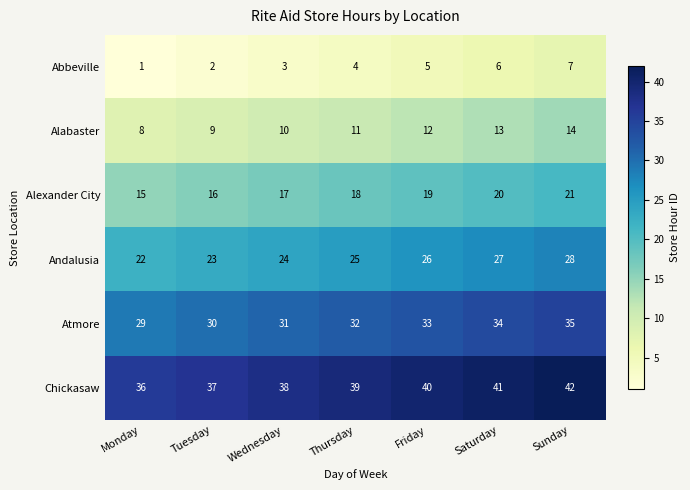

The Alexander City series shows 12 at Sunday. True or false?

False